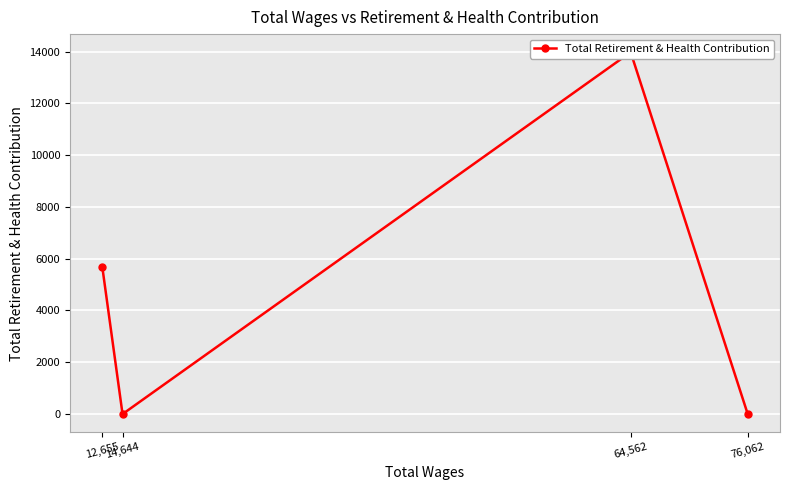

What is the difference between the maximum and minimum values?

13975